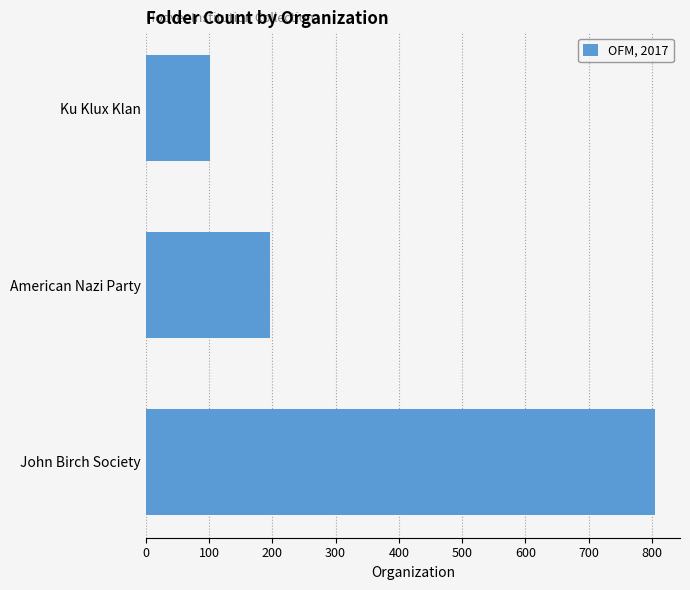

The chart shows a value of 455 at John Birch Society. True or false?

False